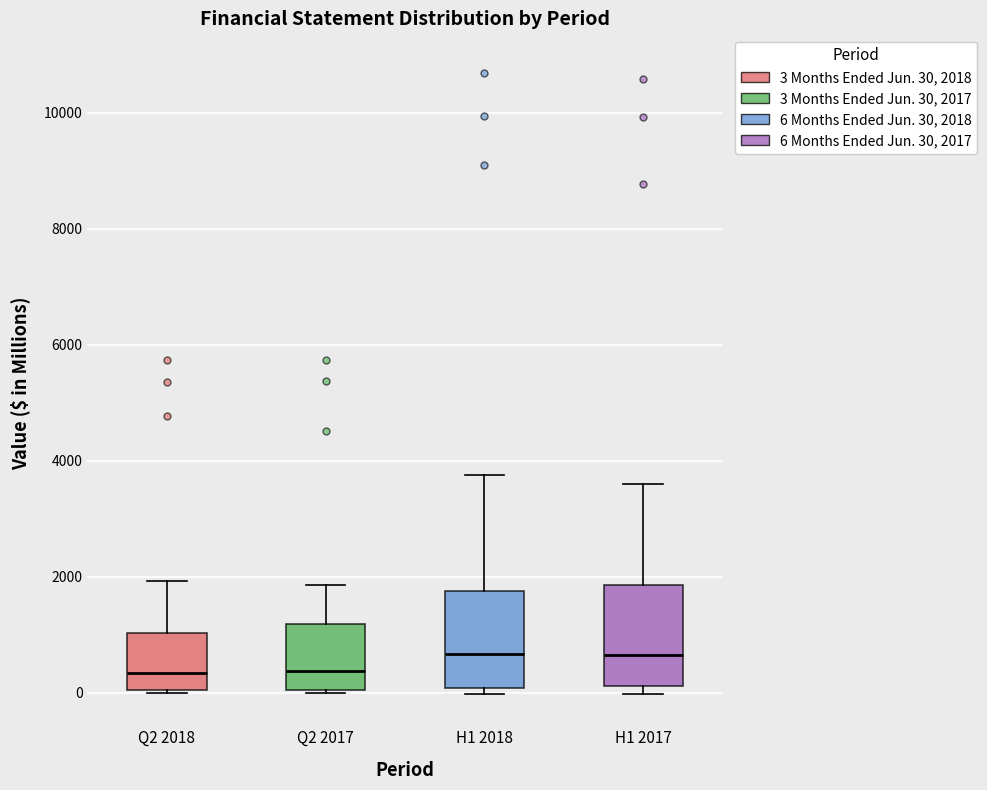

Where does the upper whisker of the box for H1 2018 end on the y-axis? The values are not printed on the chart, so give them approximately, as read against the axis.

3800